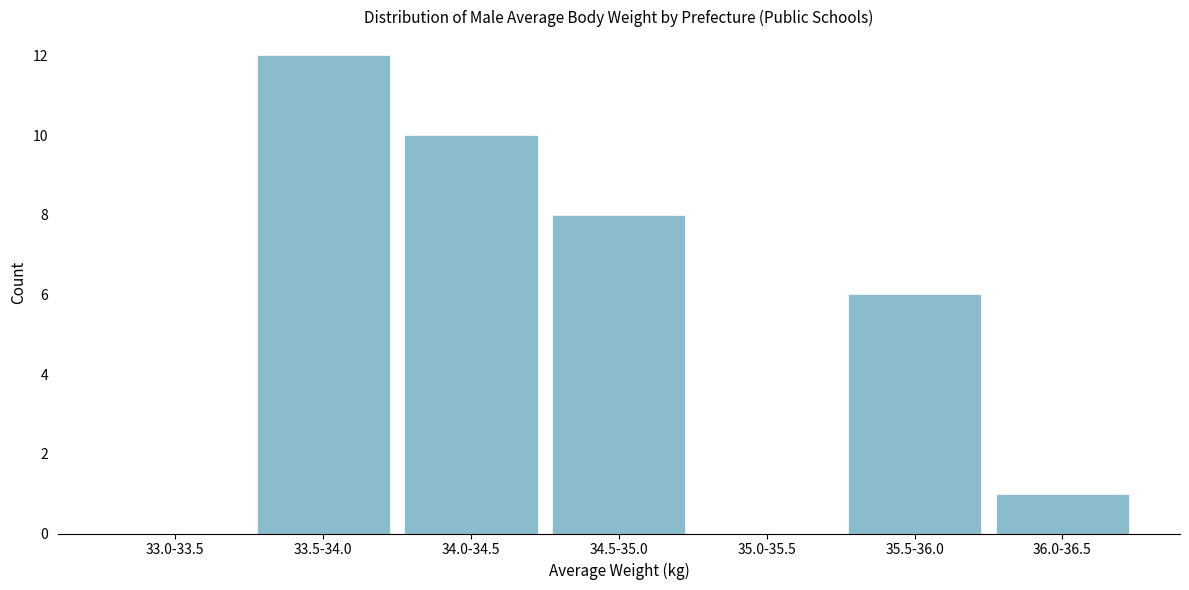

Reading left to right, transcribe all the data shown in this chart.

33.0-33.5=0	33.5-34.0=12	34.0-34.5=10	34.5-35.0=8	35.0-35.5=0	35.5-36.0=6	36.0-36.5=1